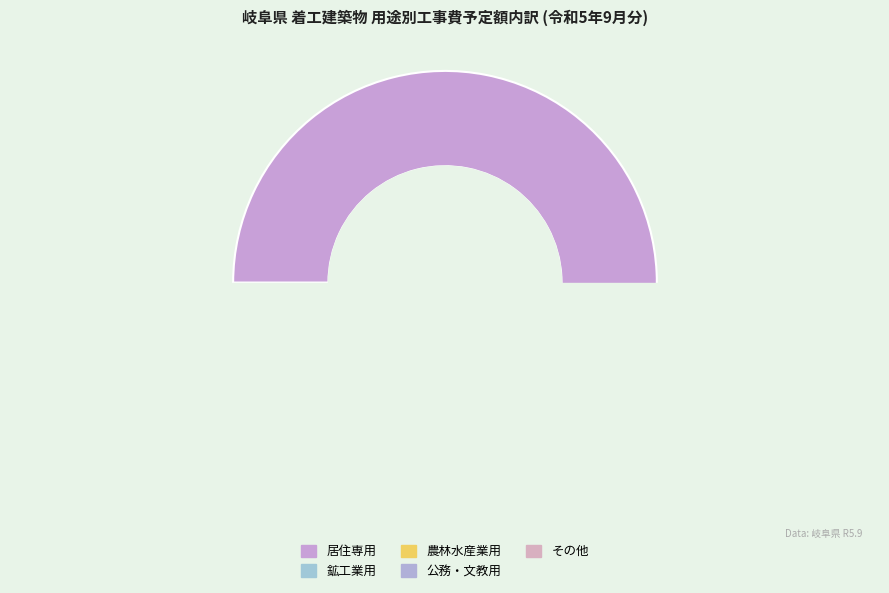

How much of the chart is everything except 農林水産業用?

96.7%